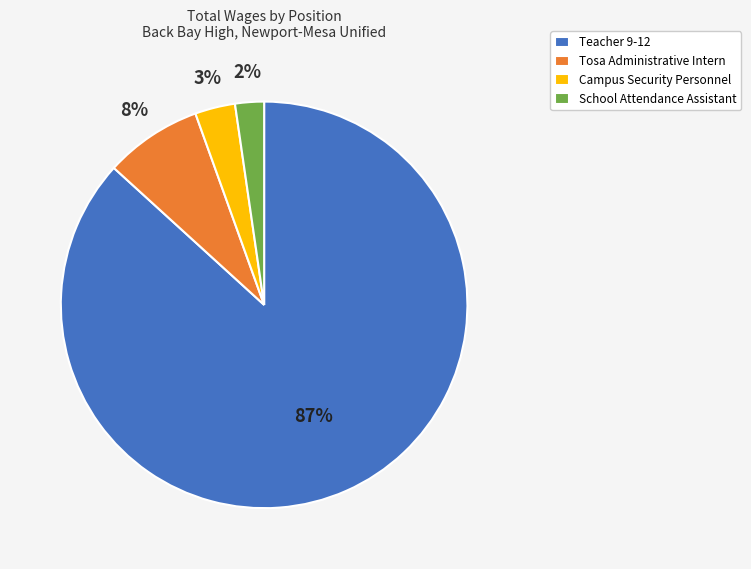

How many segments does this pie chart have?

4